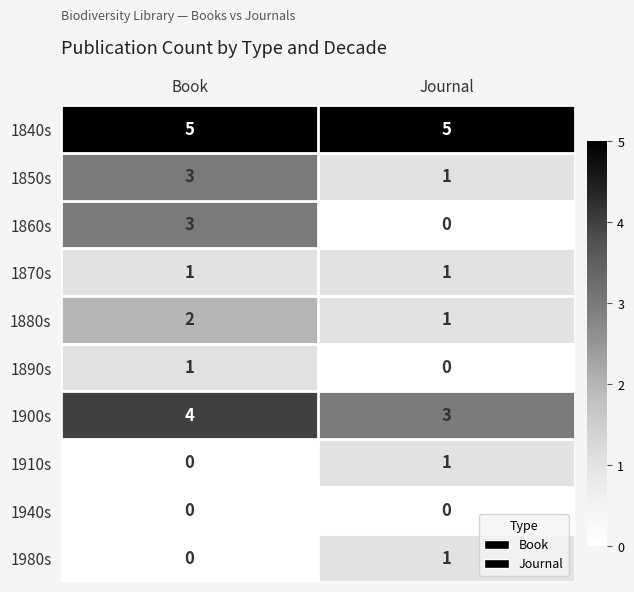

True or false: 1850s has a value of 0 at Journal.

False